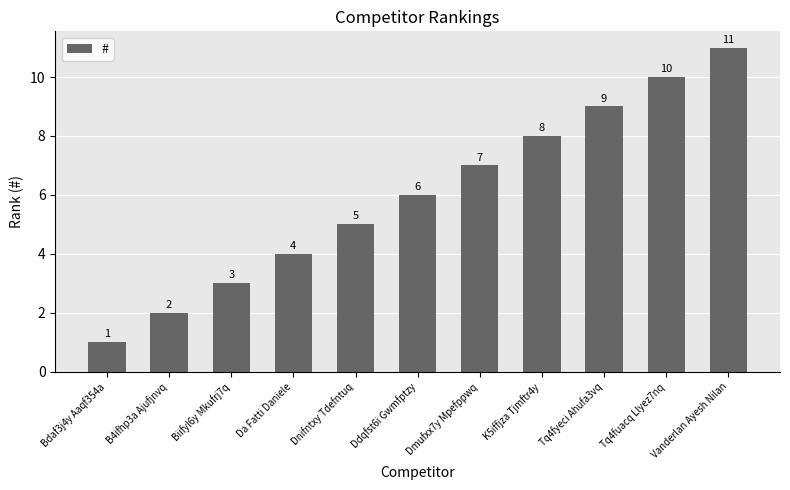

The value at Dnifntxy Tdefntuq is 2. True or false?

False